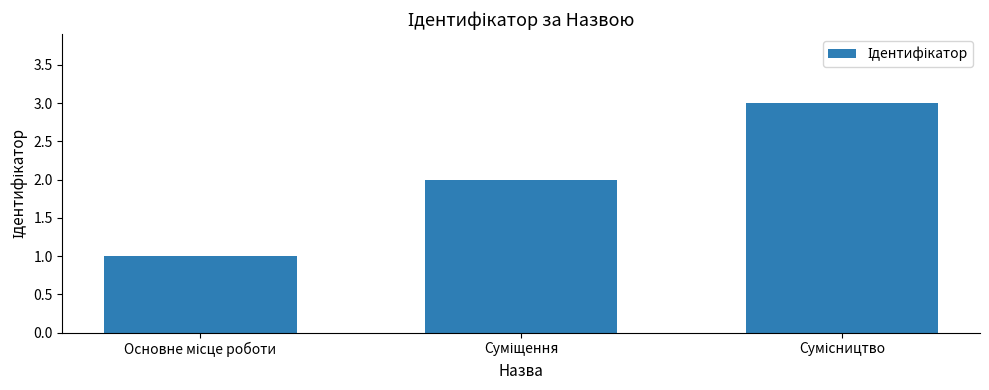

What is the sum of all values?

6